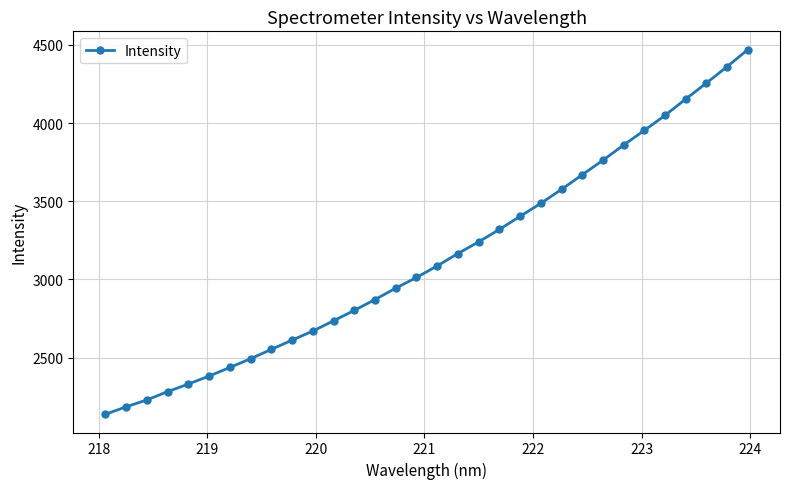

What is the average value?

3140.0